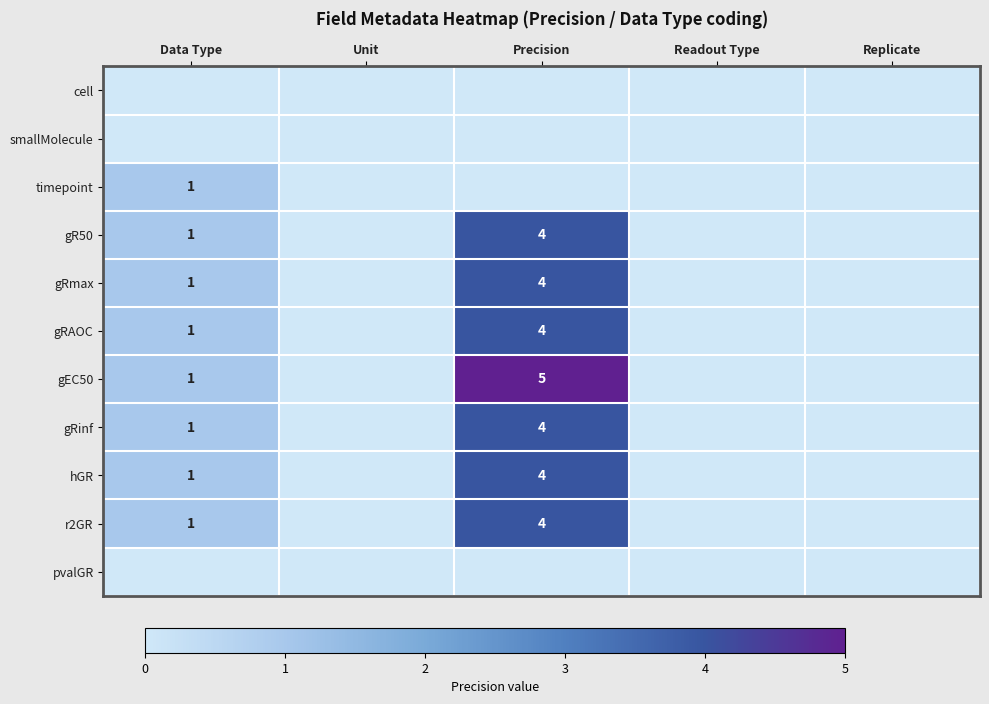

The value of gR50 at Data Type is 1. True or false?

True